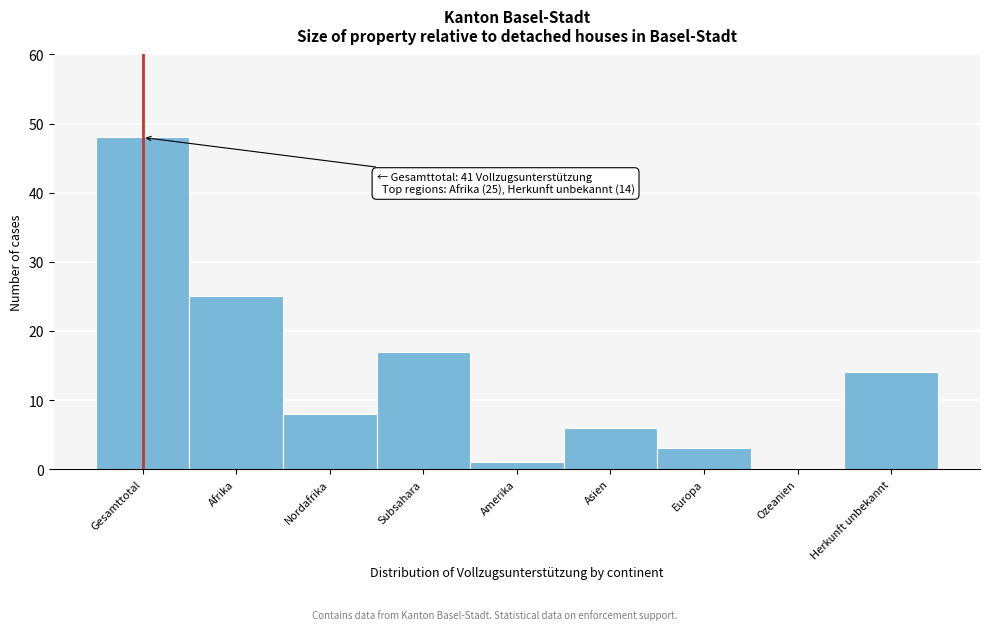

Reading left to right, list all the values displayed in this chart.

Gesamttotal=48	Afrika=25	Nordafrika=8	Subsahara=17	Amerika=1	Asien=6	Europa=3	Ozeanien=0	Herkunft unbekannt=14